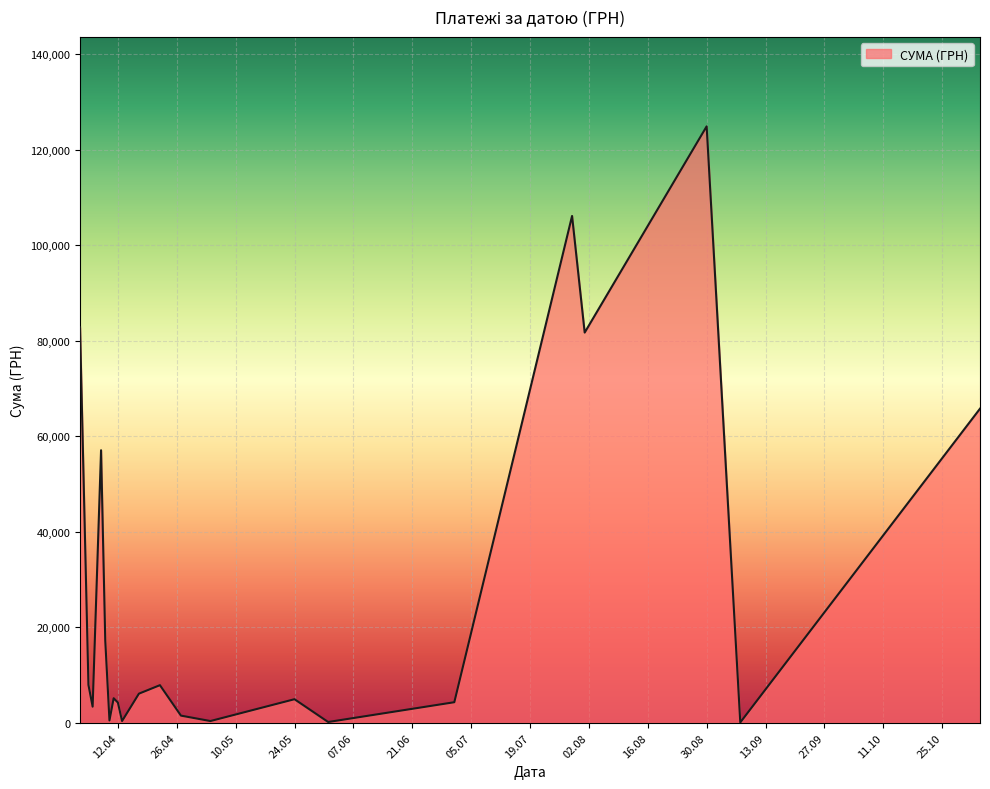

What is the difference between the maximum and minimum values?

124820.3